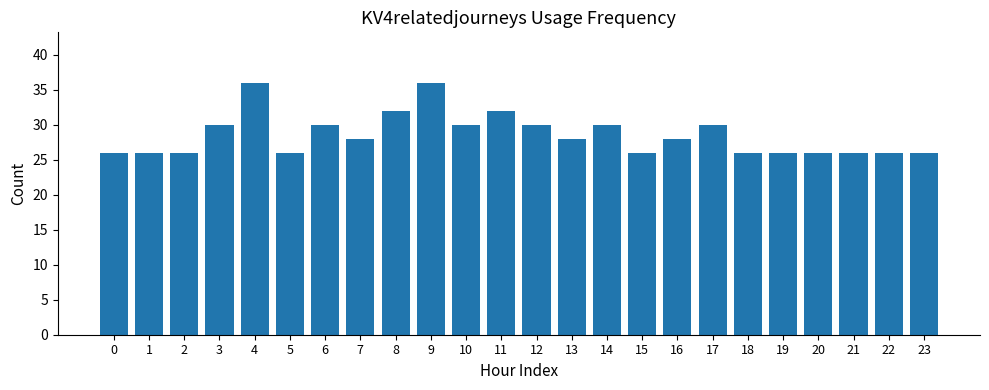

What is the value of the 17th bar from the left?

28